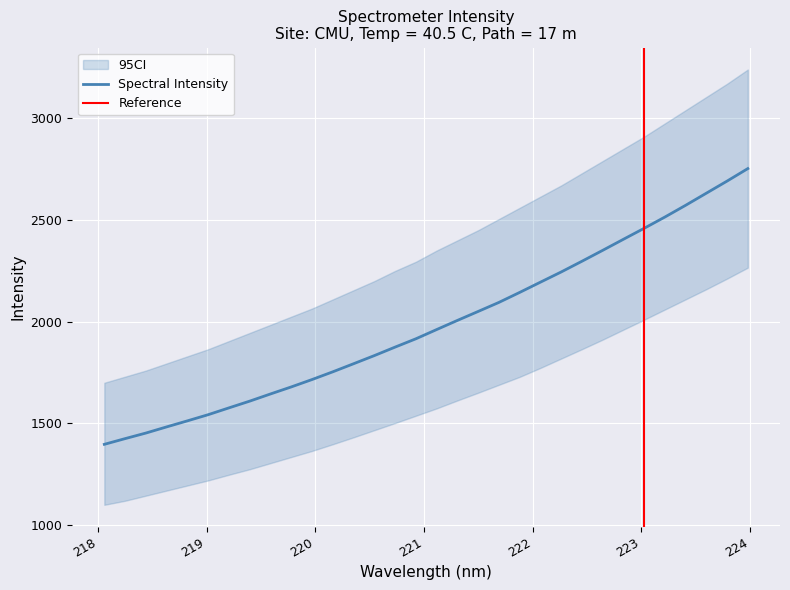

List the labels in order of value, smallest first.

218.0596, 218.2508, 218.442, 218.6332, 218.8244, 219.0156, 219.2067, 219.3979, 219.589, 219.7801, 219.9712, 220.1623, 220.3533, 220.5444, 220.7354, 220.9264, 221.1174, 221.3083, 221.4993, 221.6902, 221.8812, 222.0721, 222.263, 222.4538, 222.6447, 222.8355, 223.0264, 223.2172, 223.408, 223.5987, 223.7895, 223.9802